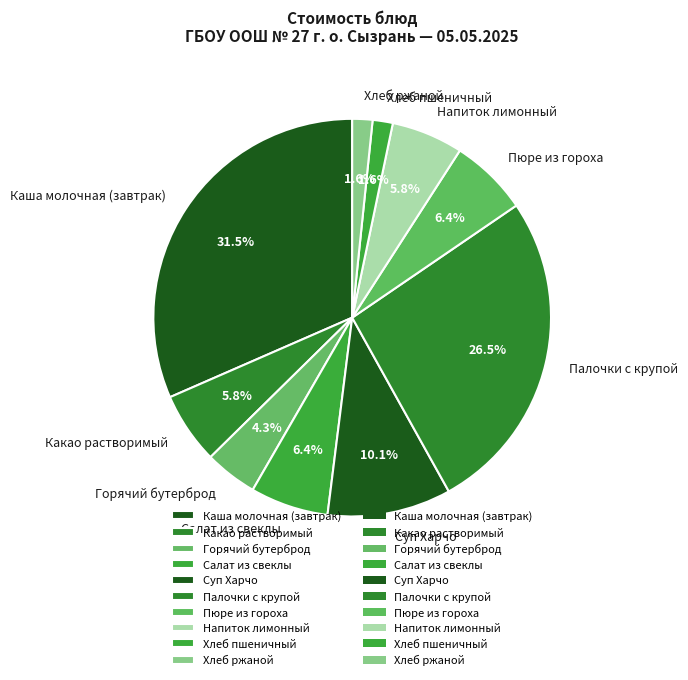

To the nearest percent, what percentage of the pie is Суп Харчо?

10%